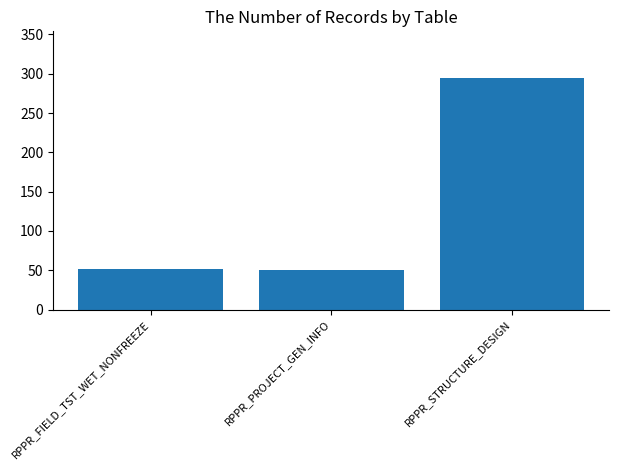

What is the sum of the values at RPPR_PROJECT_GEN_INFO and RPPR_FIELD_TST_WET_NONFREEZE?

101